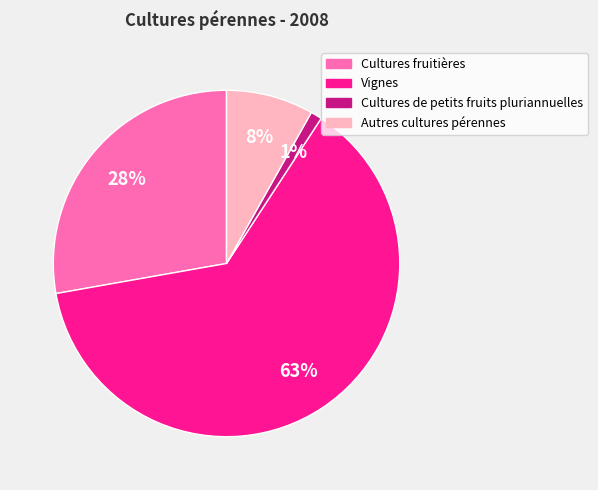

Is there any slice that represents more than half of the pie?

Yes